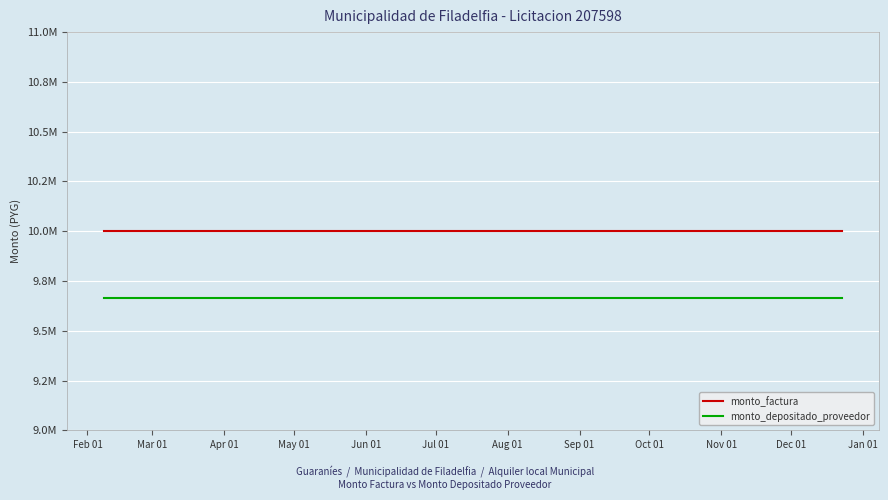

What are all the series names shown in the legend?

monto_factura, monto_depositado_proveedor